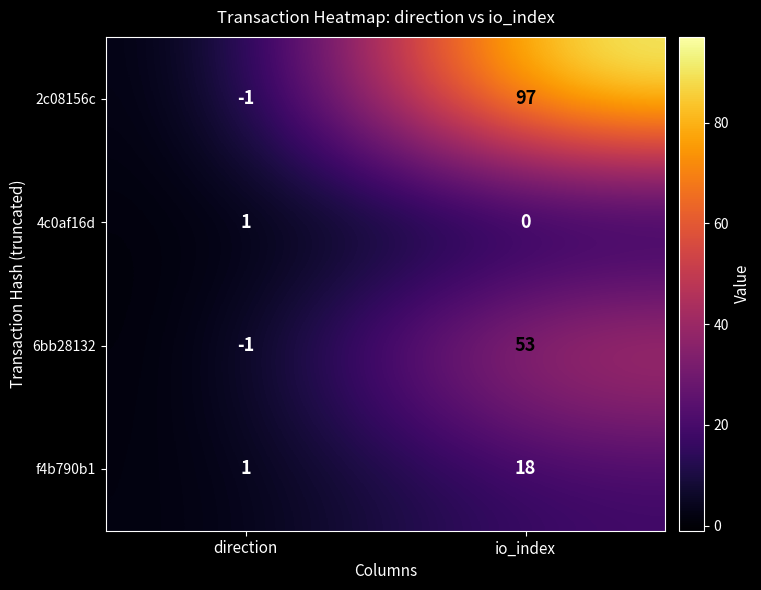

Which series has the largest range (max minus min)?

2c08156c